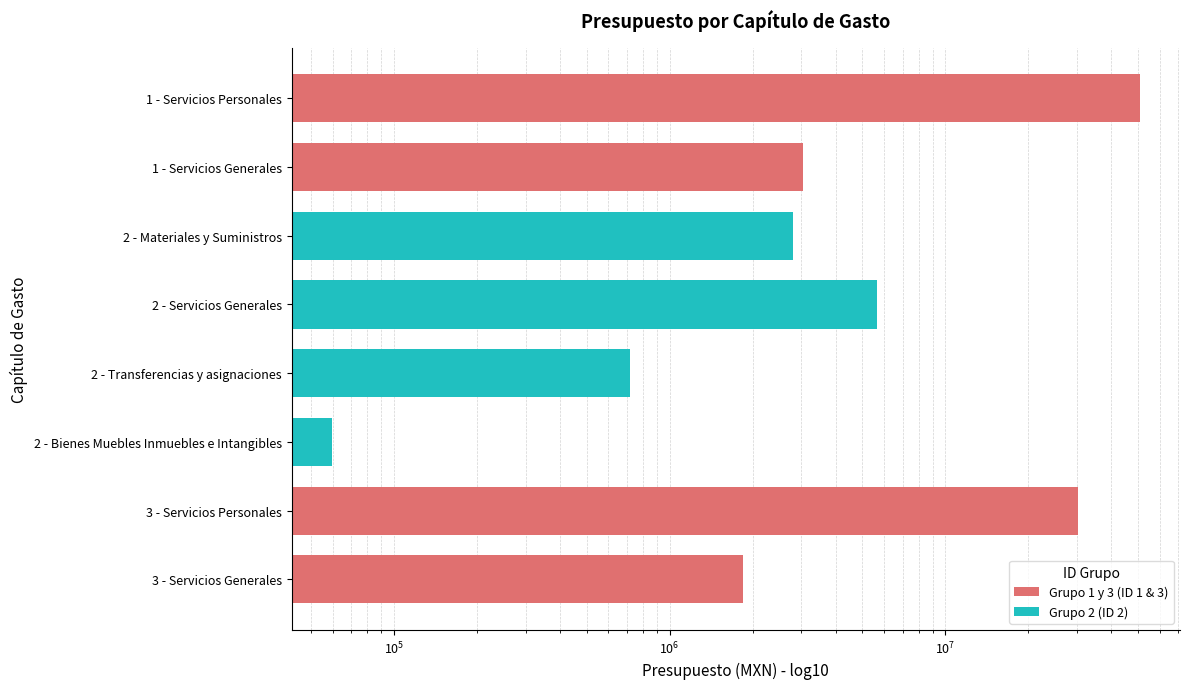

What is the average value of the Grupo 1 y 3 (ID 1 & 3) series?

21446050.2